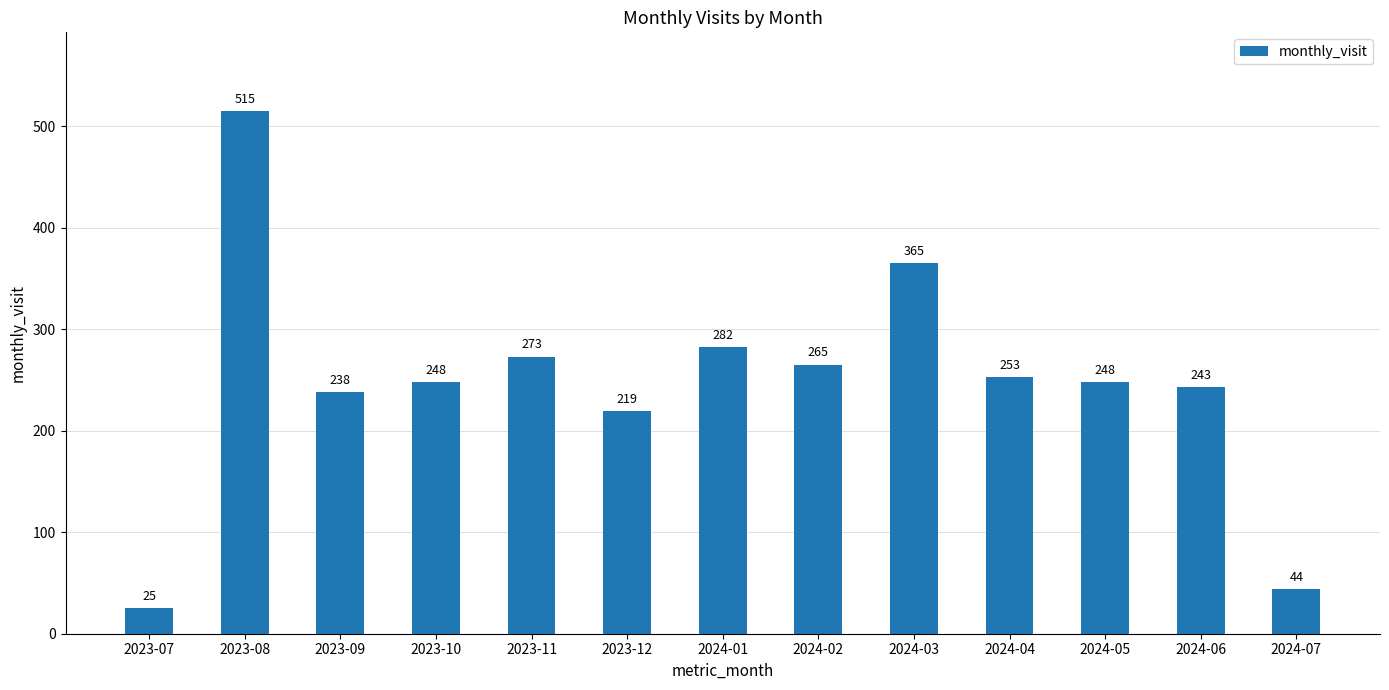

Reading left to right, list all the values displayed in this chart.

2023-07=25	2023-08=515	2023-09=238	2023-10=248	2023-11=273	2023-12=219	2024-01=282	2024-02=265	2024-03=365	2024-04=253	2024-05=248	2024-06=243	2024-07=44